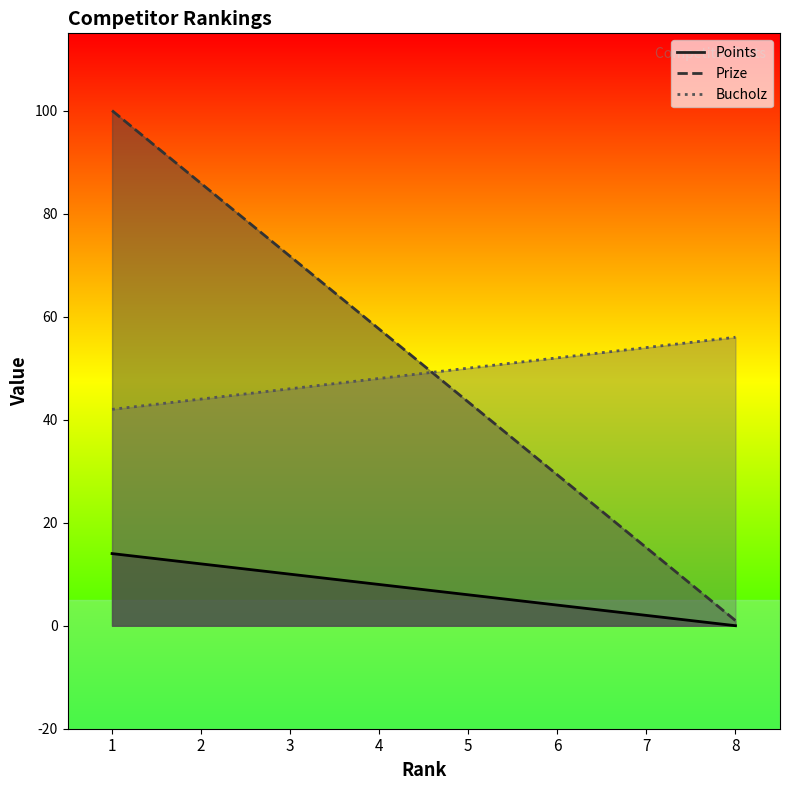

Which series has the largest total across all categories?

Prize